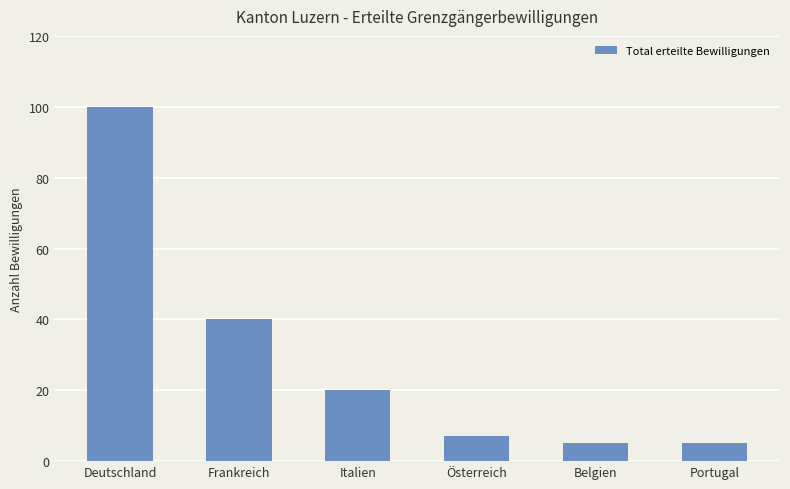

Reading left to right, what are all the values shown in this chart?

100	40	20	7	5	5